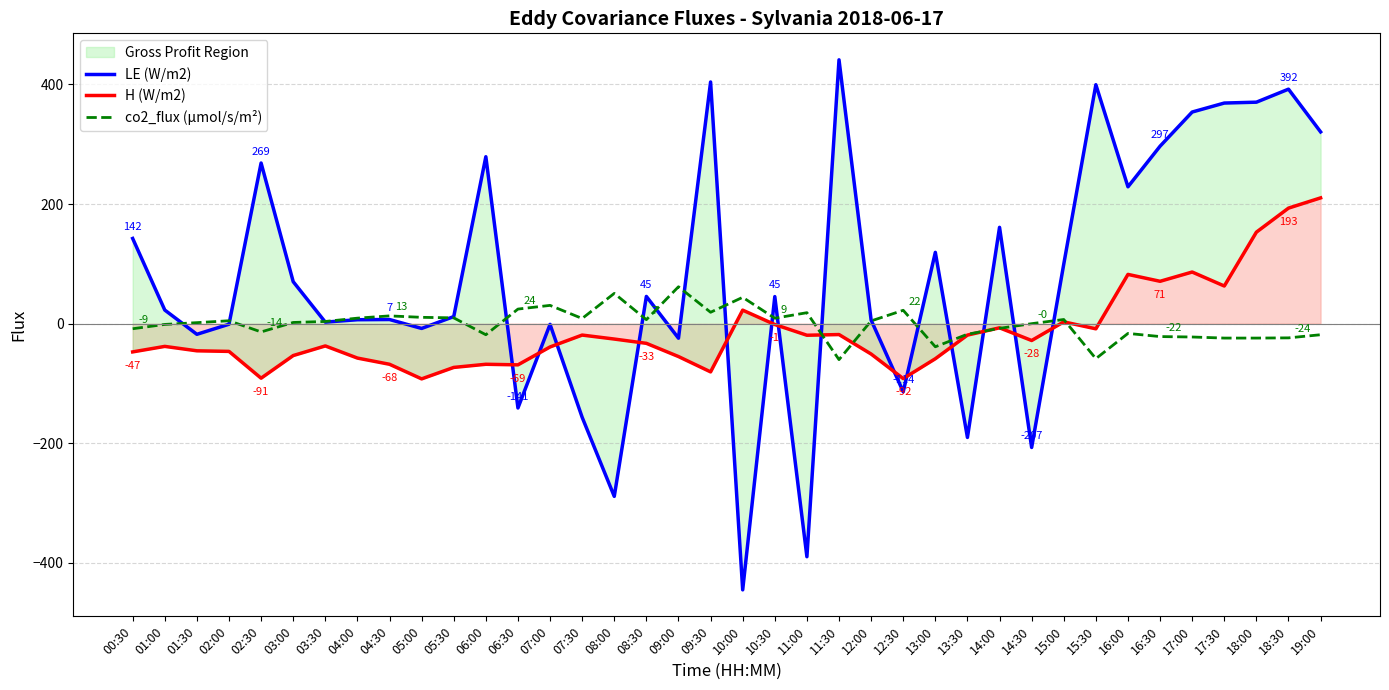

List the labels in order of co2_flux (µmol/s/m²) value, largest first.

09:00, 08:00, 10:00, 07:00, 06:30, 12:30, 09:30, 11:00, 04:30, 05:00, 05:30, 04:00, 10:30, 07:30, 15:00, 08:30, 02:00, 12:00, 03:30, 03:00, 01:30, 14:30, 01:00, 14:00, 00:30, 02:30, 16:00, 13:30, 06:00, 19:00, 16:30, 17:00, 18:30, 17:30, 18:00, 13:00, 15:30, 11:30